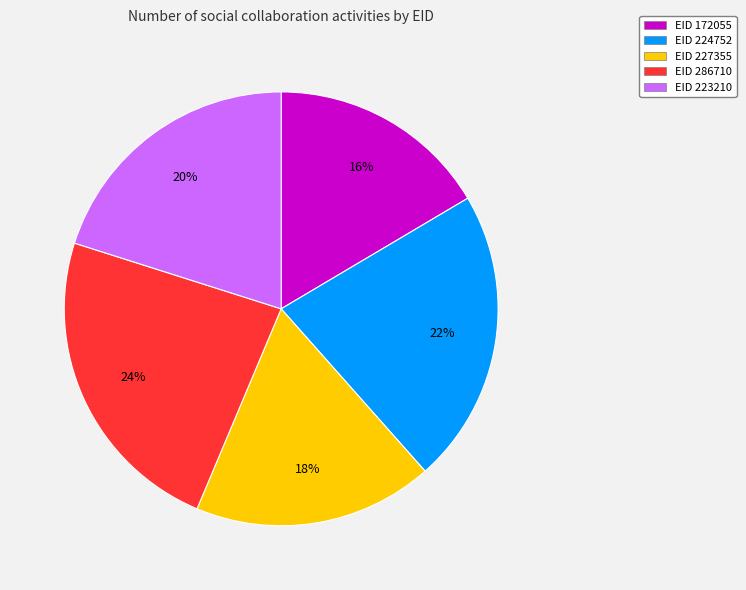

Is there a majority slice in this chart?

No